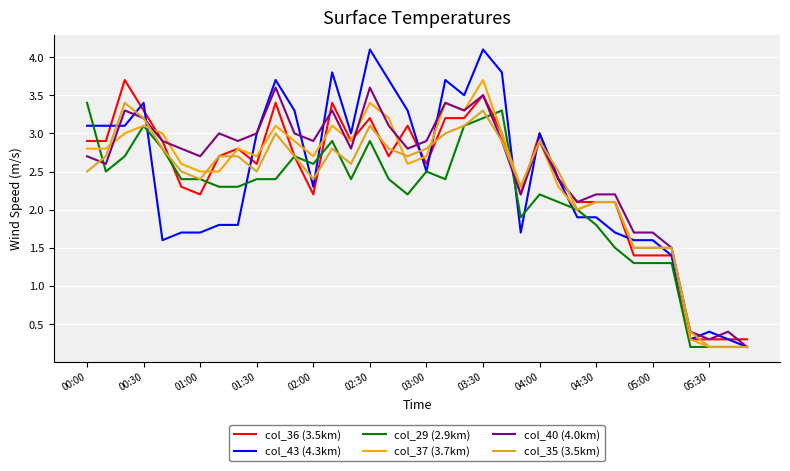

What is the highest value of the col_35 (3.5km) series?

3.4